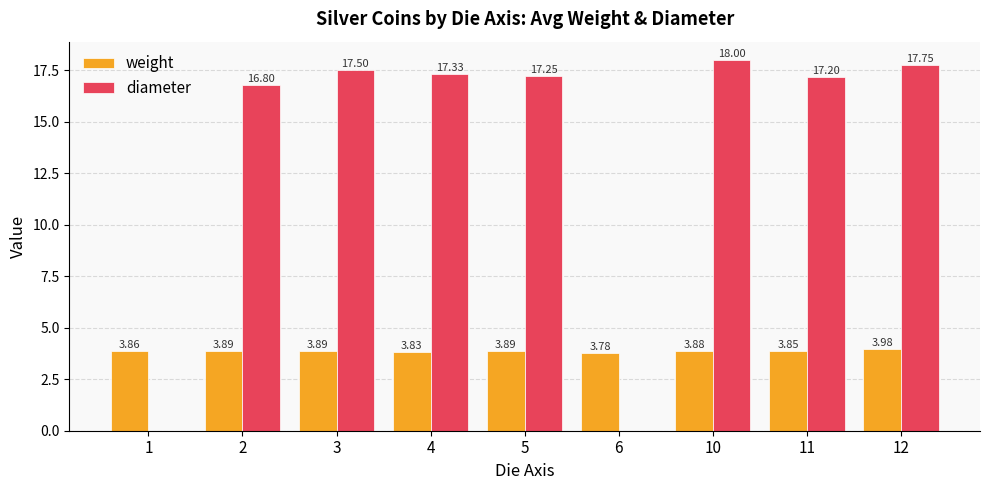

What is the spread (max minus min) of values at 3?

13.6